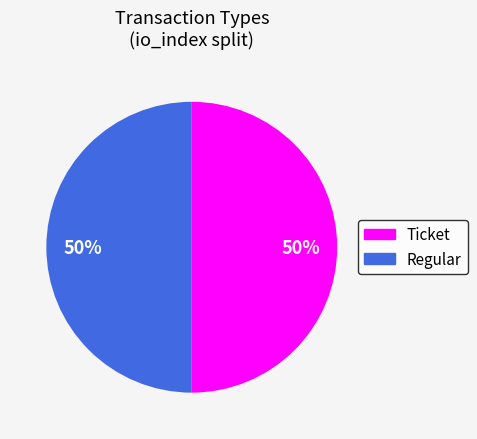

To the nearest percent, what percentage of the pie is Ticket?

50%